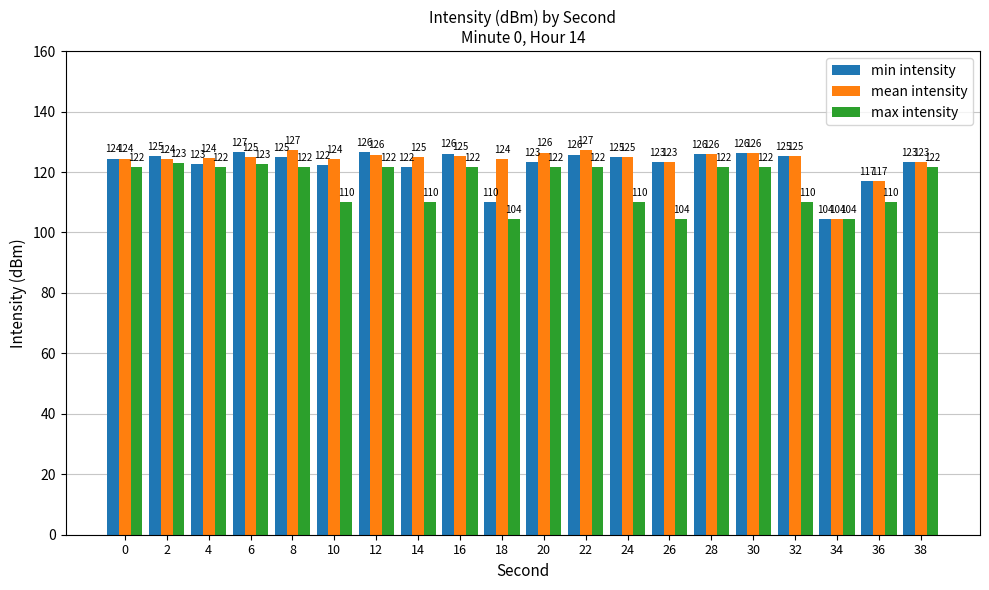

What is the sum of all min intensity values?

2449.7